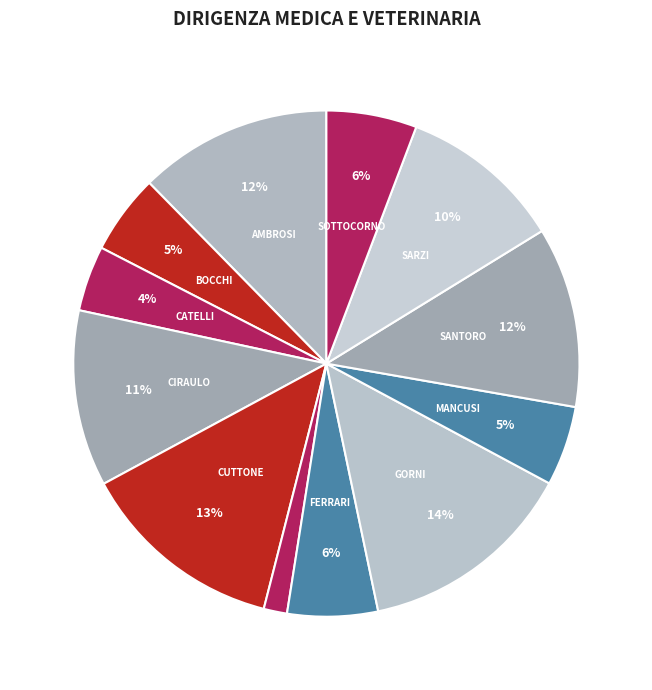

How many segments does this pie chart have?

12